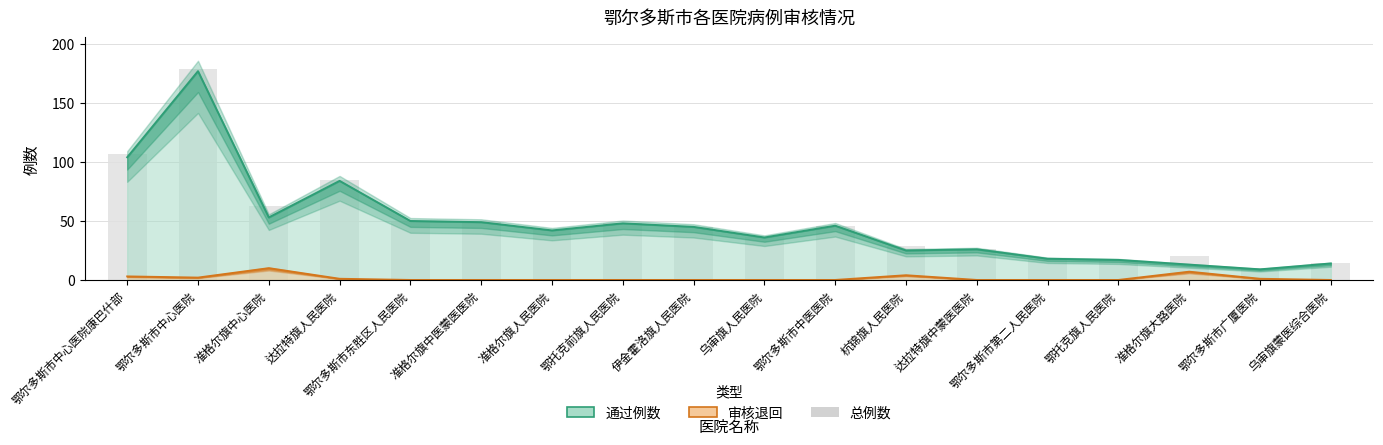

Is the value of 总例数 at 鄂尔多斯市中心医院 greater than the value of 审核退回 at 准格尔旗大路医院?

Yes